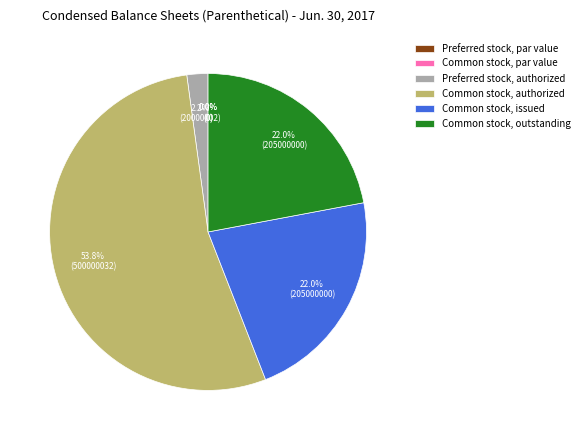

Is it true that Common stock, par value is 1% of the pie?

False